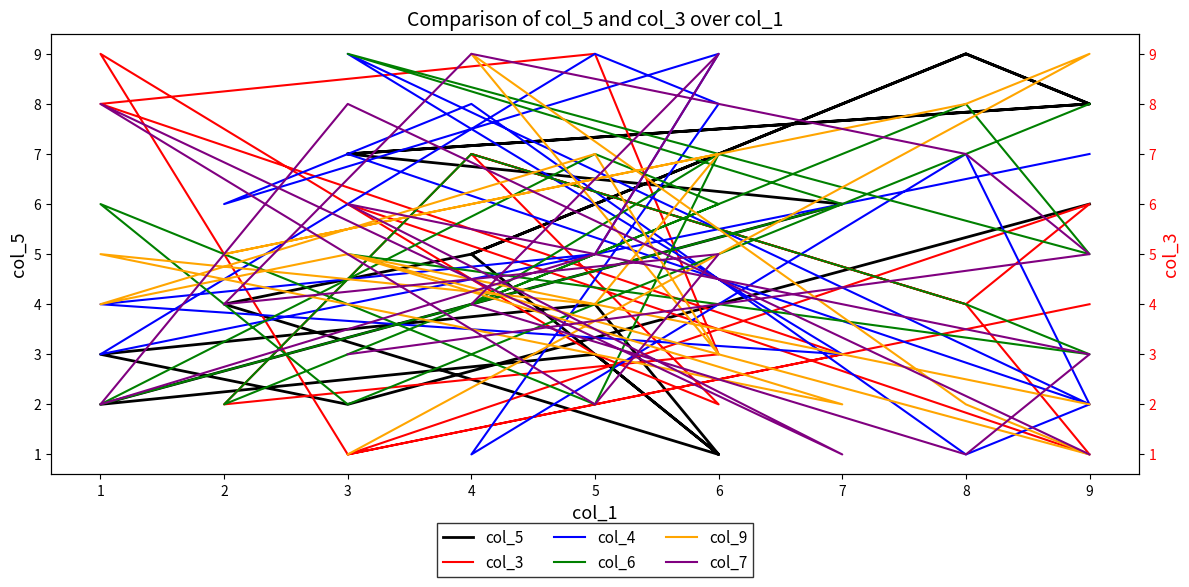

How many lines are shown in the chart?

6